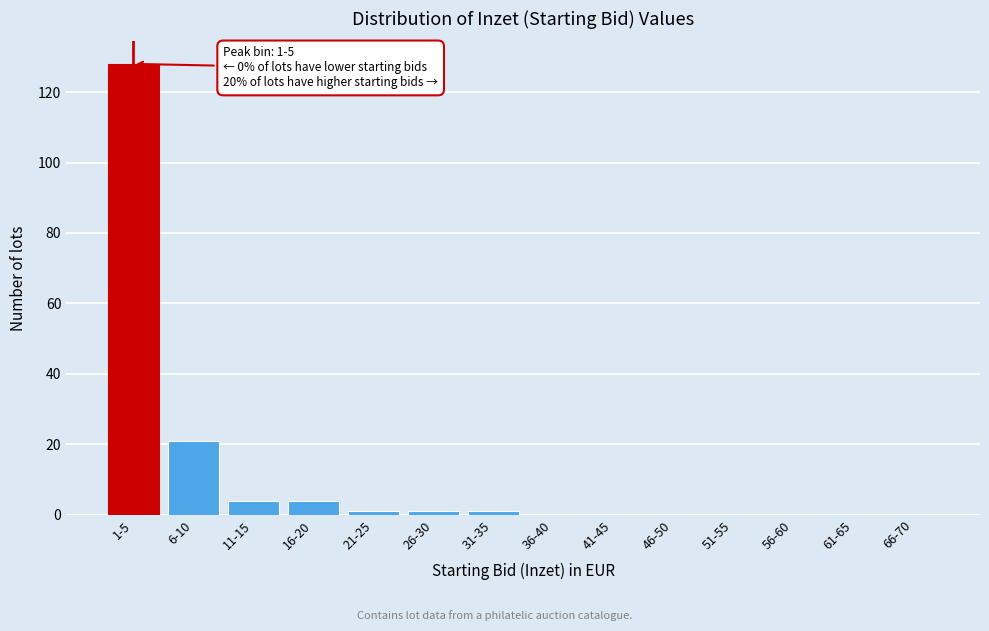

Reading left to right, transcribe all the data shown in this chart.

1-5=128	6-10=21	11-15=4	16-20=4	21-25=1	26-30=1	31-35=1	36-40=0	41-45=0	46-50=0	51-55=0	56-60=0	61-65=0	66-70=0